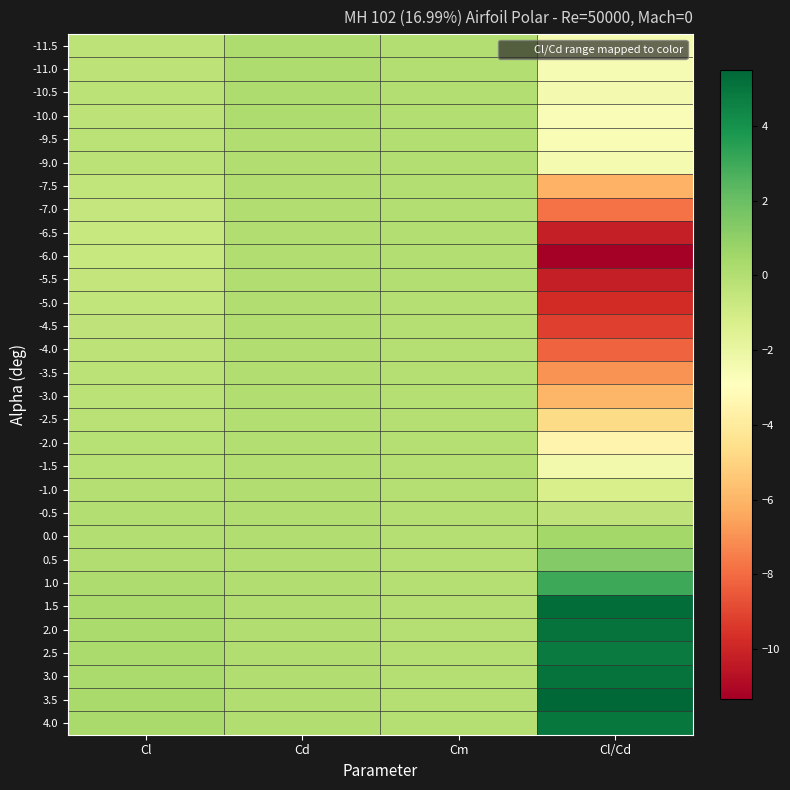

Reading left to right, list all the values displayed in this chart.

-11.5: Cl=-0.3	Cd=0.1	Cm=-0.0	Cl/Cd=-2.4
-11.0: Cl=-0.3	Cd=0.1	Cm=-0.0	Cl/Cd=-2.6
-10.5: Cl=-0.3	Cd=0.1	Cm=-0.0	Cl/Cd=-2.4
-10.0: Cl=-0.3	Cd=0.1	Cm=-0.0	Cl/Cd=-2.7
-9.5: Cl=-0.3	Cd=0.1	Cm=-0.0	Cl/Cd=-2.6
-9.0: Cl=-0.2	Cd=0.1	Cm=-0.0	Cl/Cd=-2.5
-7.5: Cl=-0.5	Cd=0.1	Cm=-0.0	Cl/Cd=-6.1
-7.0: Cl=-0.6	Cd=0.1	Cm=-0.0	Cl/Cd=-7.8
-6.5: Cl=-0.6	Cd=0.1	Cm=-0.0	Cl/Cd=-10.3
-6.0: Cl=-0.6	Cd=0.1	Cm=-0.0	Cl/Cd=-11.3
-5.5: Cl=-0.5	Cd=0.1	Cm=-0.0	Cl/Cd=-10.2
-5.0: Cl=-0.5	Cd=0.0	Cm=-0.0	Cl/Cd=-9.8
-4.5: Cl=-0.4	Cd=0.0	Cm=-0.0	Cl/Cd=-9.2
-4.0: Cl=-0.4	Cd=0.0	Cm=-0.0	Cl/Cd=-8.2
-3.5: Cl=-0.3	Cd=0.0	Cm=-0.0	Cl/Cd=-7.0
-3.0: Cl=-0.2	Cd=0.0	Cm=-0.0	Cl/Cd=-6.0
-2.5: Cl=-0.2	Cd=0.0	Cm=-0.0	Cl/Cd=-4.7
-2.0: Cl=-0.1	Cd=0.0	Cm=-0.0	Cl/Cd=-3.5
-1.5: Cl=-0.1	Cd=0.0	Cm=-0.0	Cl/Cd=-2.4
-1.0: Cl=-0.1	Cd=0.0	Cm=-0.0	Cl/Cd=-1.3
-0.5: Cl=-0.0	Cd=0.0	Cm=-0.0	Cl/Cd=-0.4
0.0: Cl=0.0	Cd=0.0	Cm=-0.0	Cl/Cd=0.5
0.5: Cl=0.1	Cd=0.0	Cm=-0.0	Cl/Cd=1.3
1.0: Cl=0.1	Cd=0.0	Cm=-0.0	Cl/Cd=3.0
1.5: Cl=0.2	Cd=0.0	Cm=-0.1	Cl/Cd=5.3
2.0: Cl=0.3	Cd=0.0	Cm=-0.1	Cl/Cd=5.1
2.5: Cl=0.3	Cd=0.1	Cm=-0.0	Cl/Cd=4.8
3.0: Cl=0.3	Cd=0.1	Cm=-0.0	Cl/Cd=5.1
3.5: Cl=0.3	Cd=0.1	Cm=-0.0	Cl/Cd=5.5
4.0: Cl=0.3	Cd=0.1	Cm=-0.0	Cl/Cd=4.9